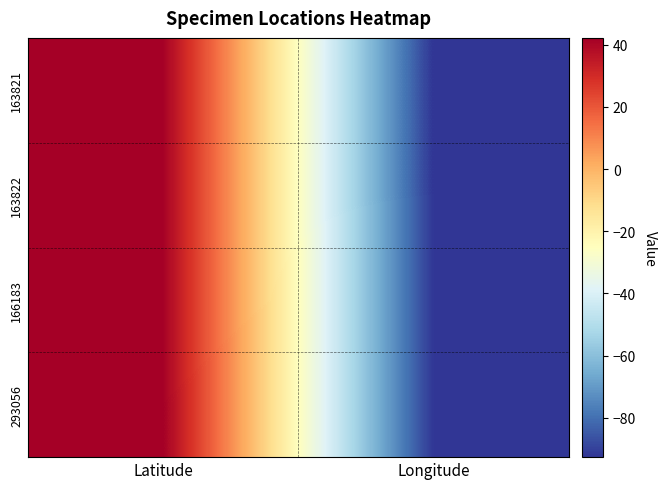

Between Longitude and Latitude, which is larger?

Latitude